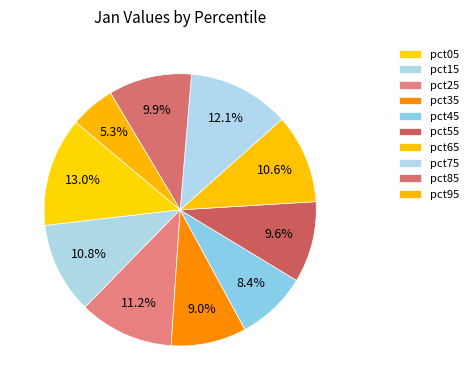

How many slices are in this pie chart?

10